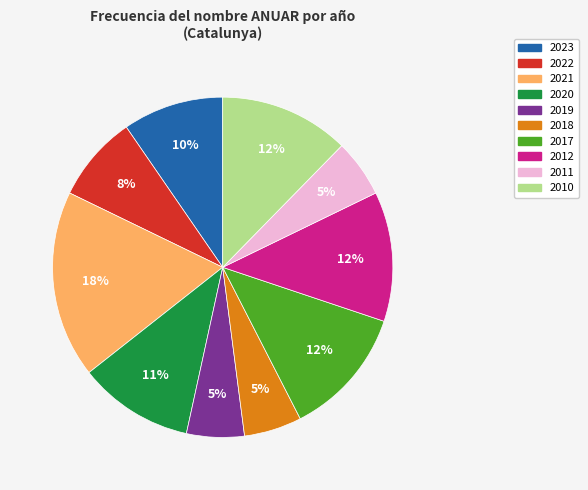

Is the sum of 2018 and 2020 greater than half?

No